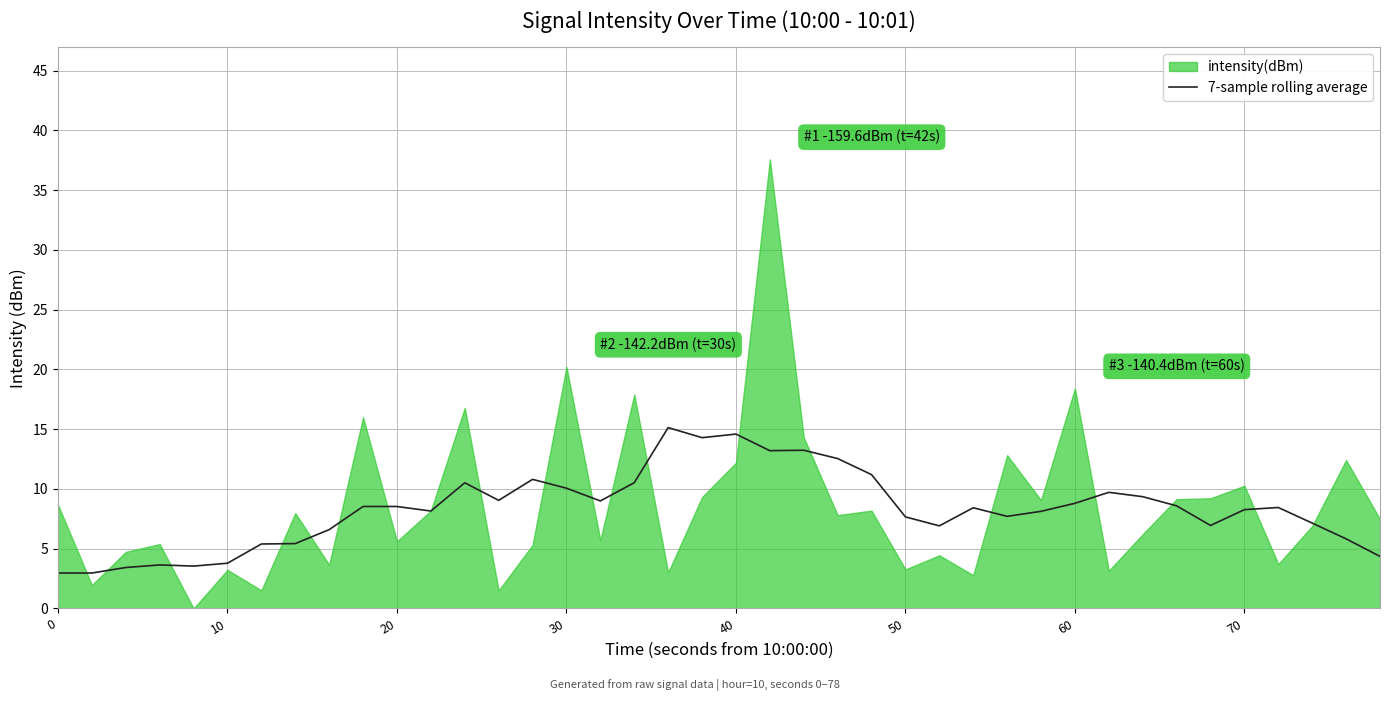

Is it true that 7-sample rolling average equals 8.8 at 60?

True